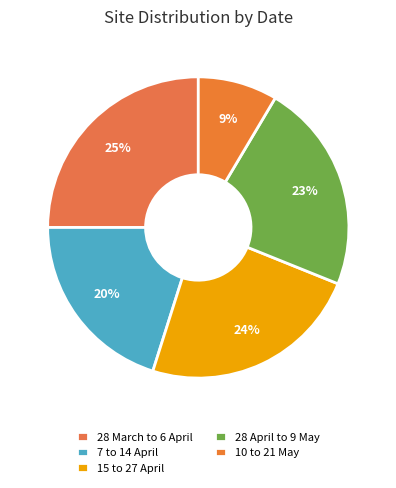

How many slices are in this pie chart?

5